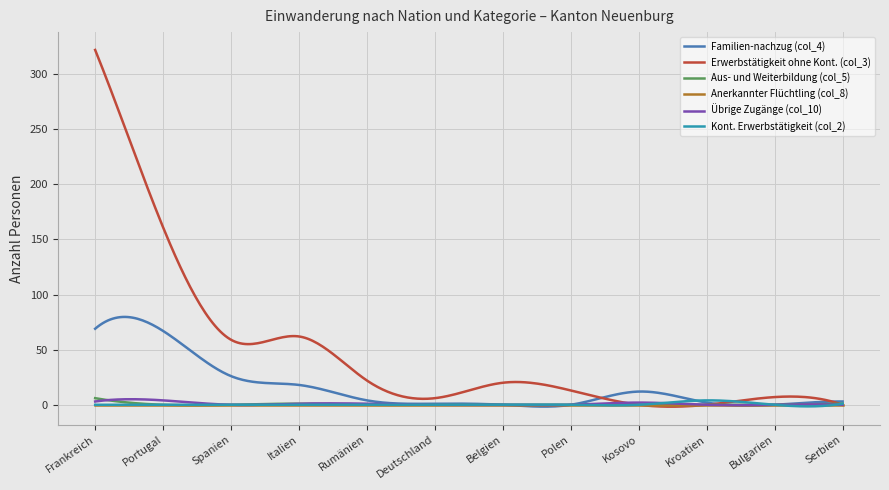

What is the maximum value shown in the chart?

322.0